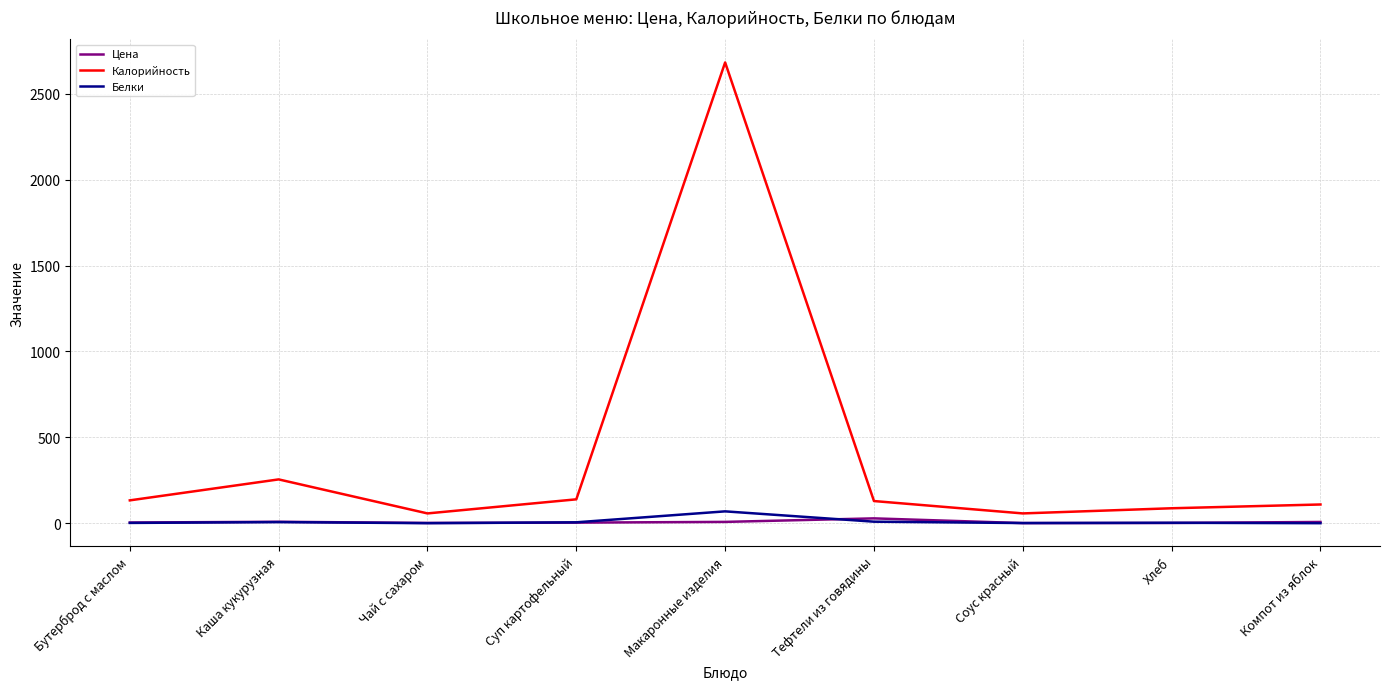

Which series has the largest range (max minus min)?

Калорийность